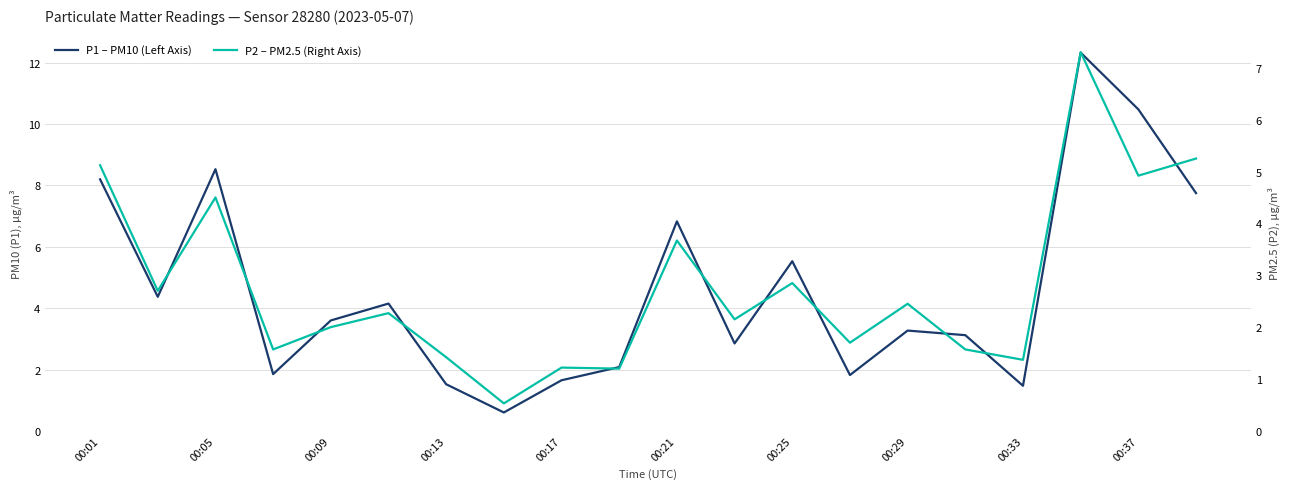

List the series in order of their peak value, lowest first.

P2 – PM2.5 (Right Axis), P1 – PM10 (Left Axis)